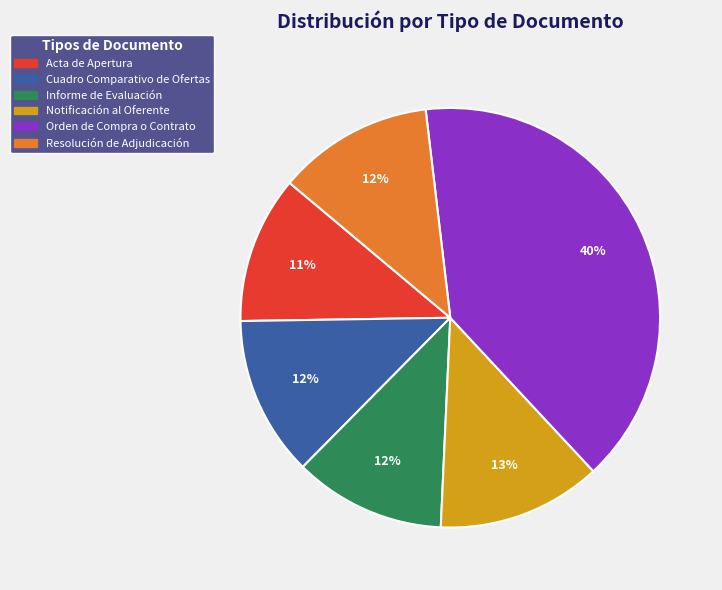

The Orden de Compra o Contrato slice represents 40% of the pie. True or false?

True